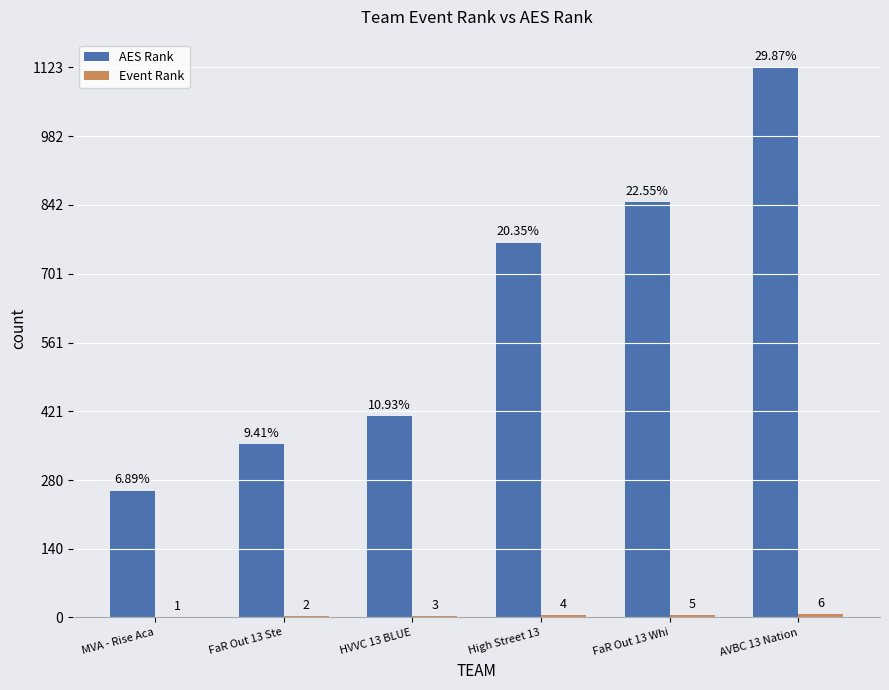

What is the sum of the AES Rank values at HVVC 13 BLUE and FaR Out 13 Ste?

765